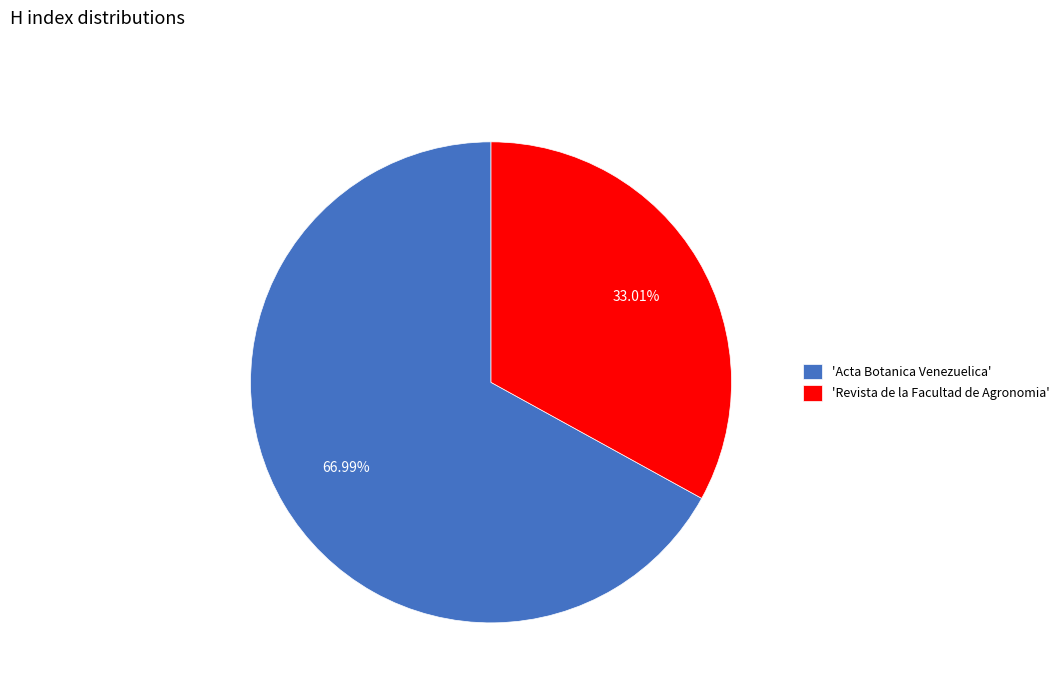

How many segments does this pie chart have?

2